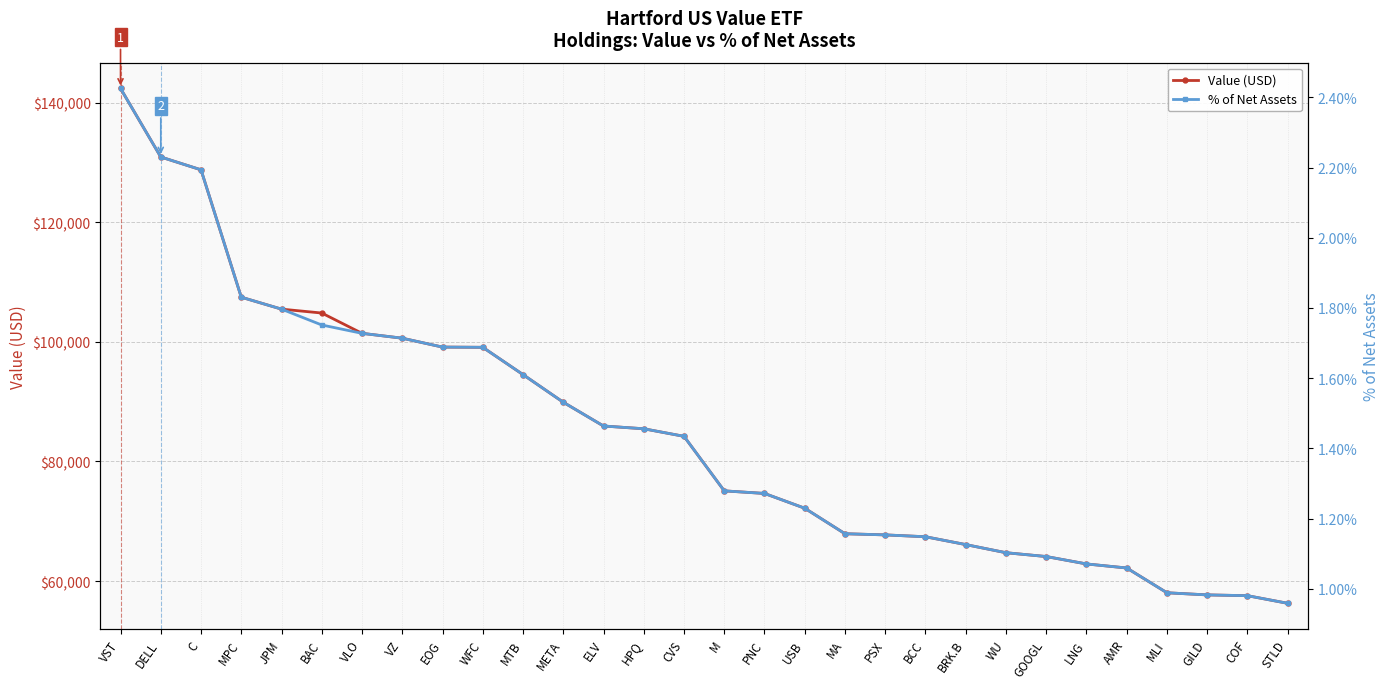

How many lines are shown in the chart?

2